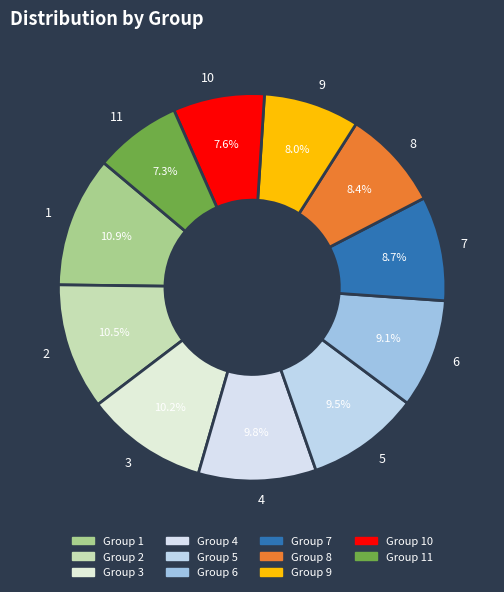

What is the total percentage of 4 and 3?

20.0%